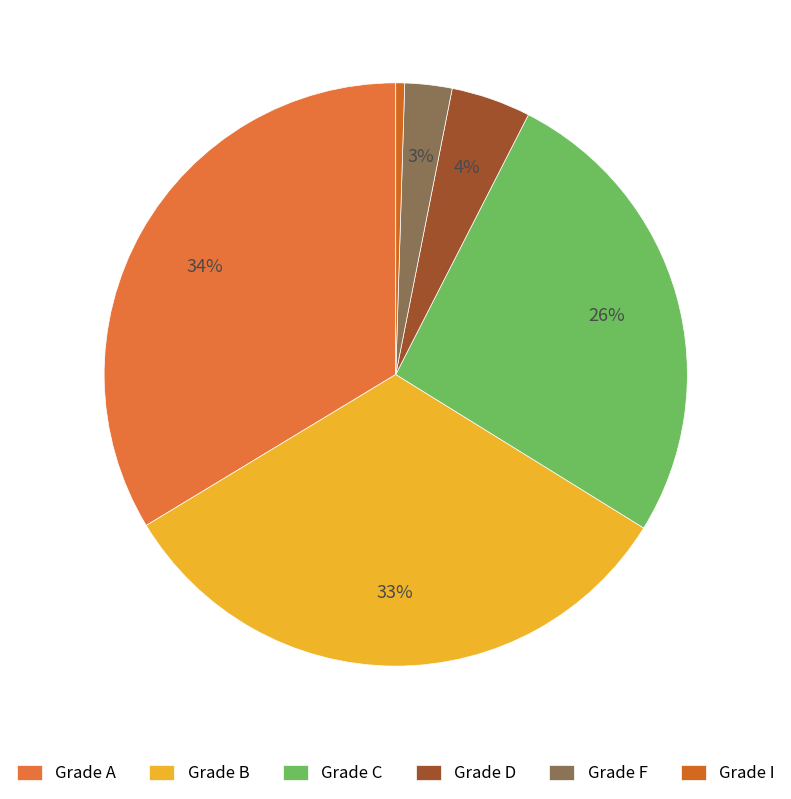

Count the number of slices in the pie.

6